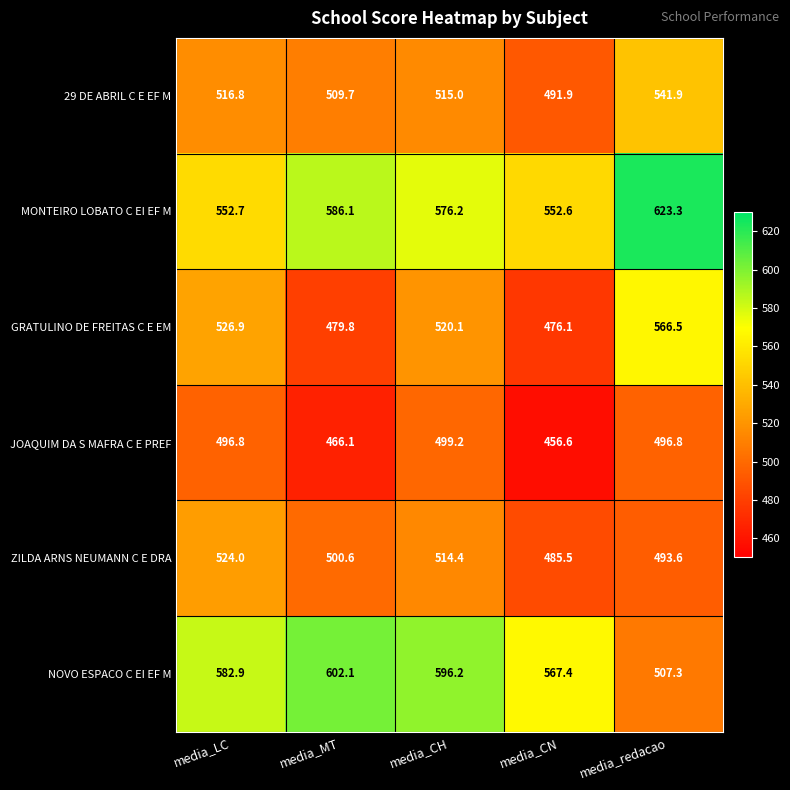

What value does the JOAQUIM DA S MAFRA C E PREF series have at media_MT?

466.1